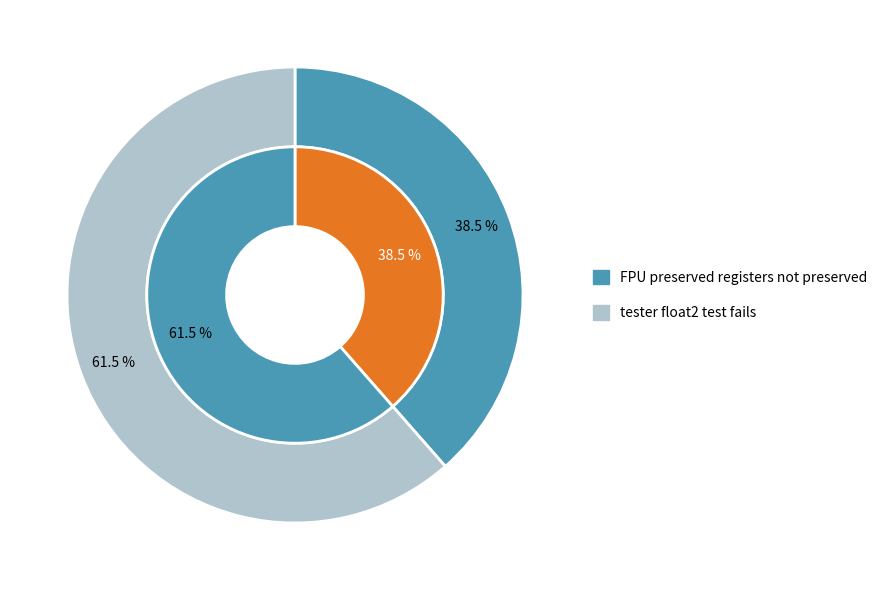

Between tester float2 test fails and FPU preserved registers not preserved, which is larger?

tester float2 test fails